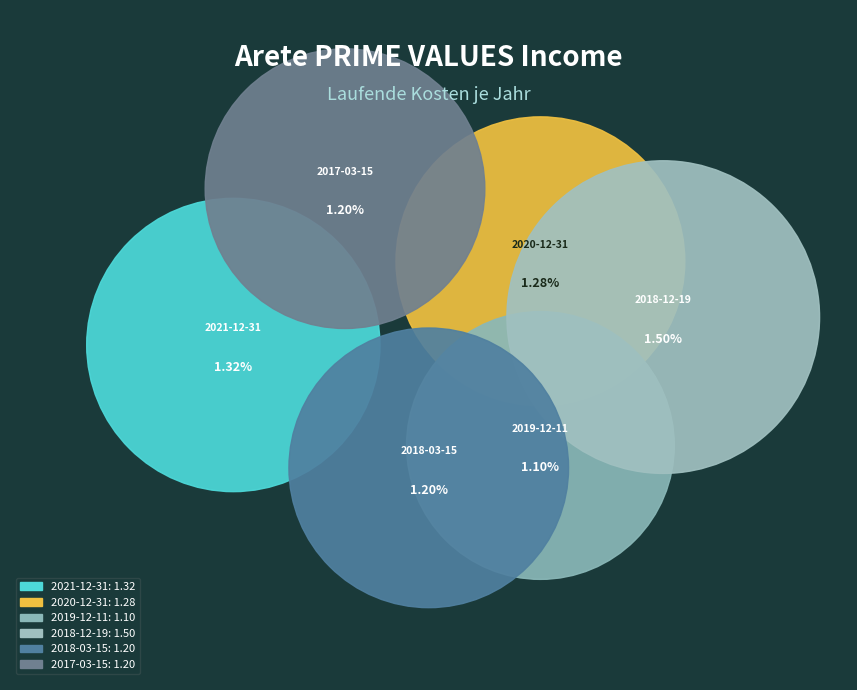

To the nearest percent, what is the combined percentage of 2019-12-11 and 2018-12-19?

34%